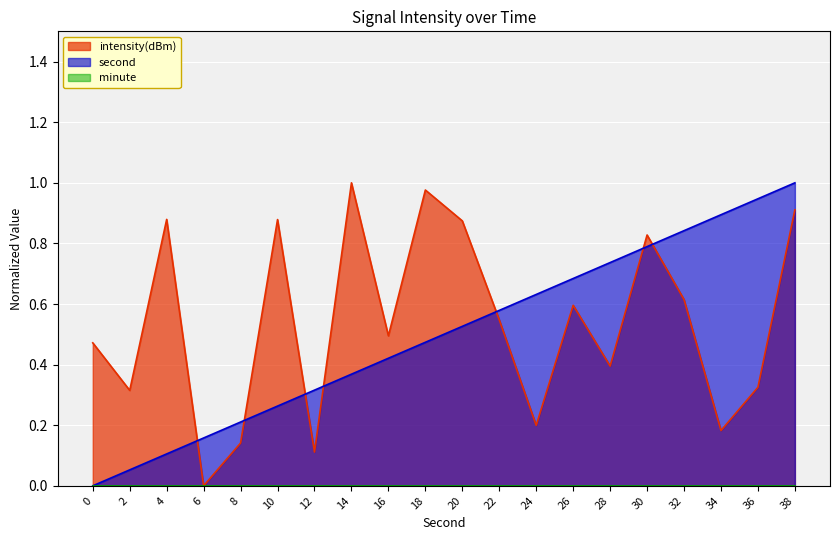

What is the spread (max minus min) of values at 24?

0.4